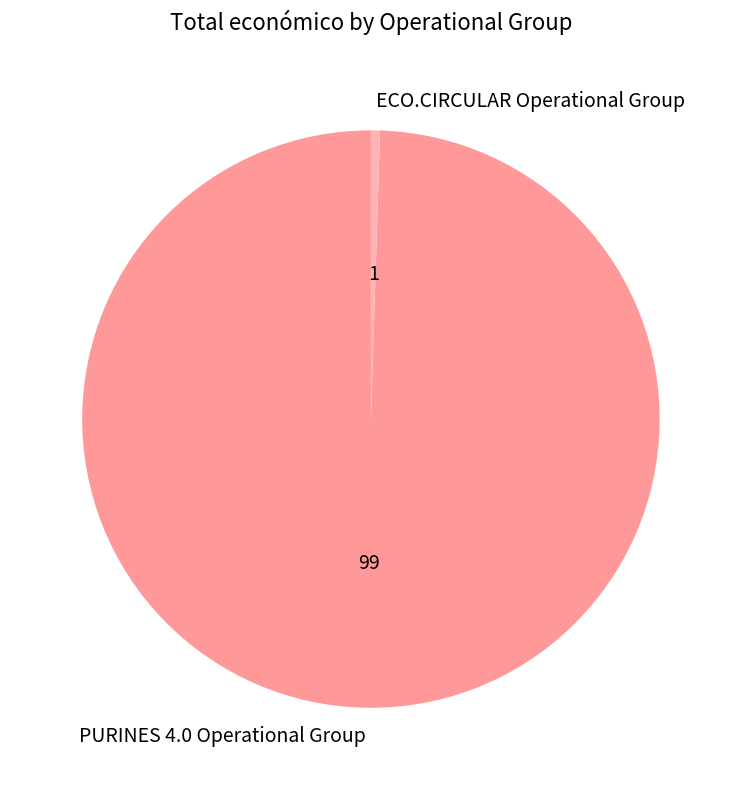

What is the majority slice?

PURINES 4.0 Operational Group